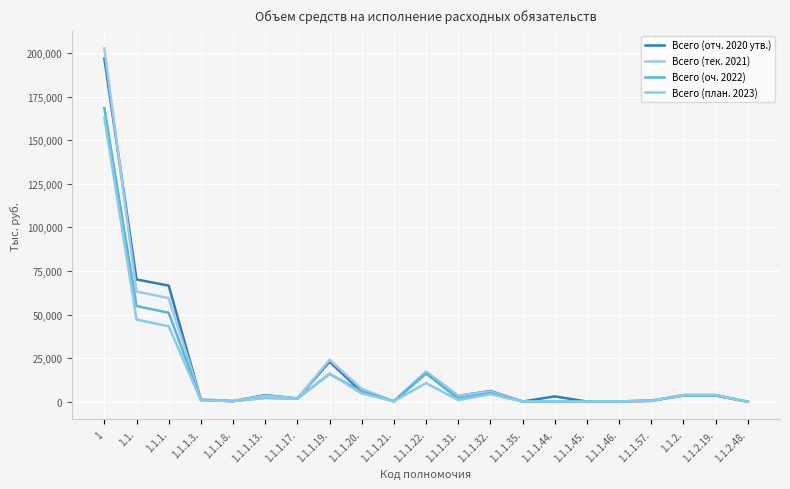

True or false: Всего (оч. 2022) has a value of 32858.0 at 1.1.1..

False